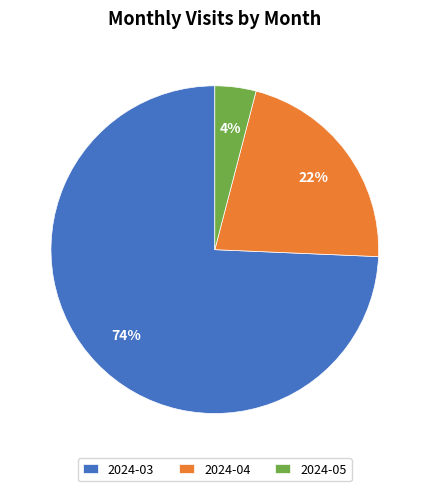

Which slice is the largest?

2024-03